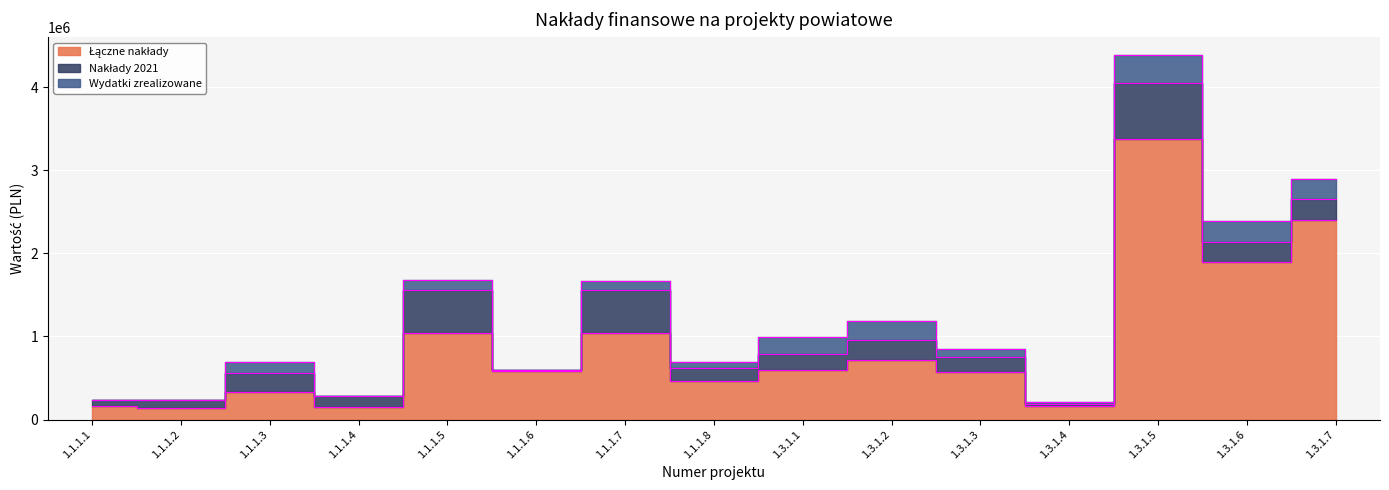

Is it true that Wydatki zrealizowane equals 96947.3 at 1.3.1.2?

False